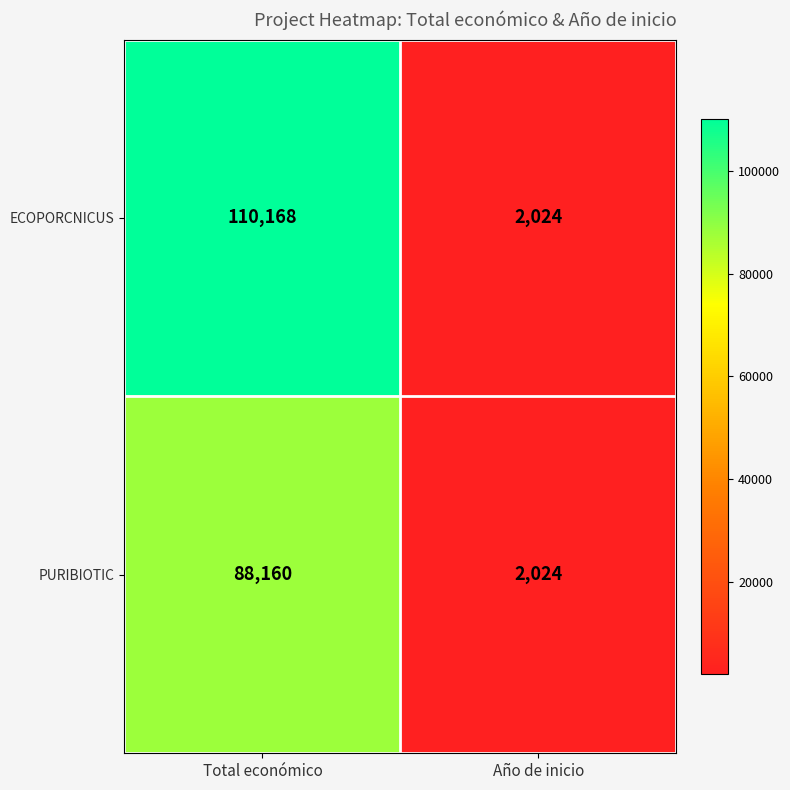

List the series in order of their peak value, highest first.

ECOPORCNICUS, PURIBIOTIC